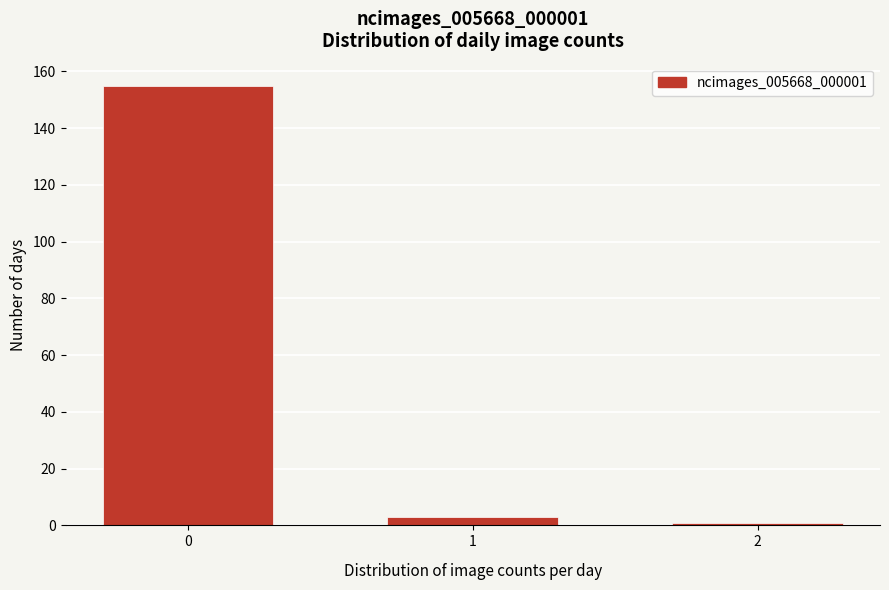

Reading left to right, transcribe all the data shown in this chart.

155	3	1